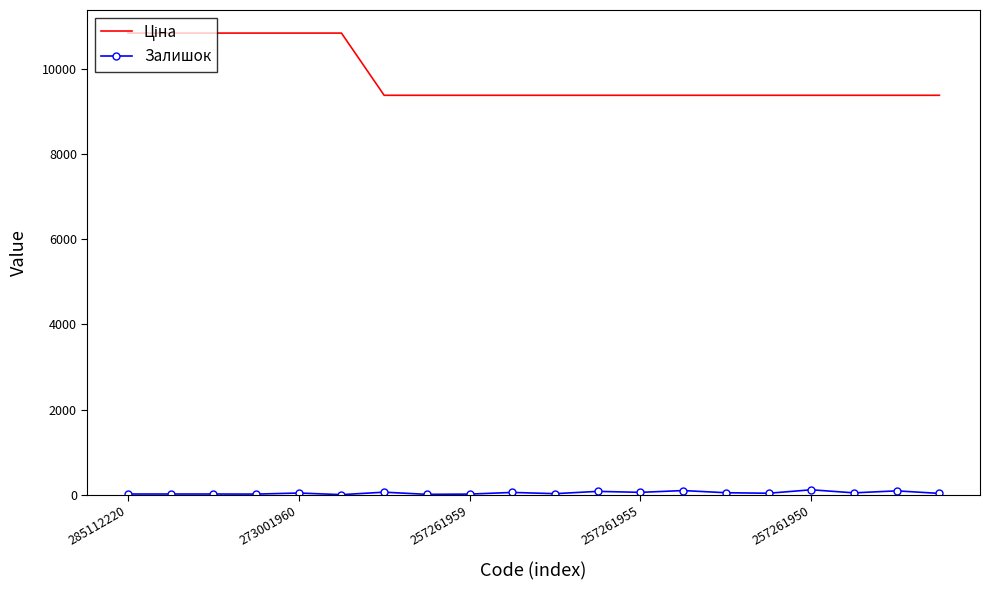

What is the greatest value displayed?

10840.1